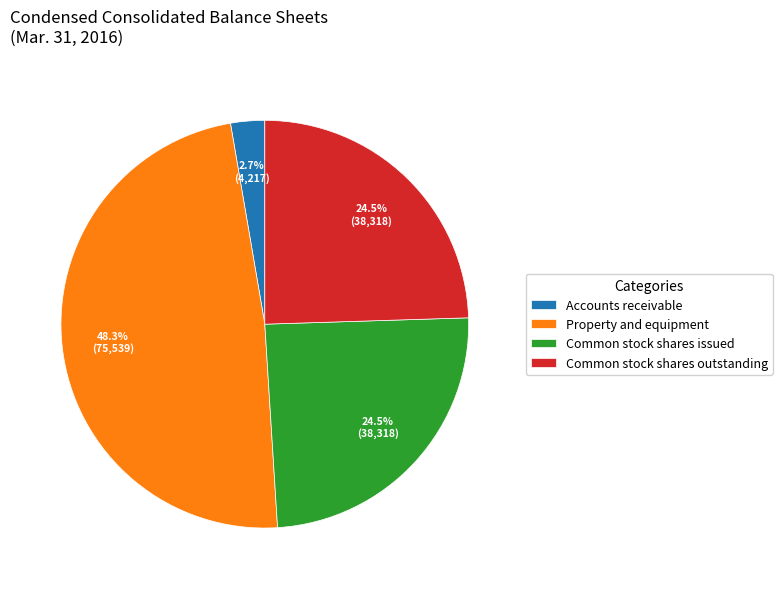

Which category has the smallest portion of the pie?

Accounts receivable